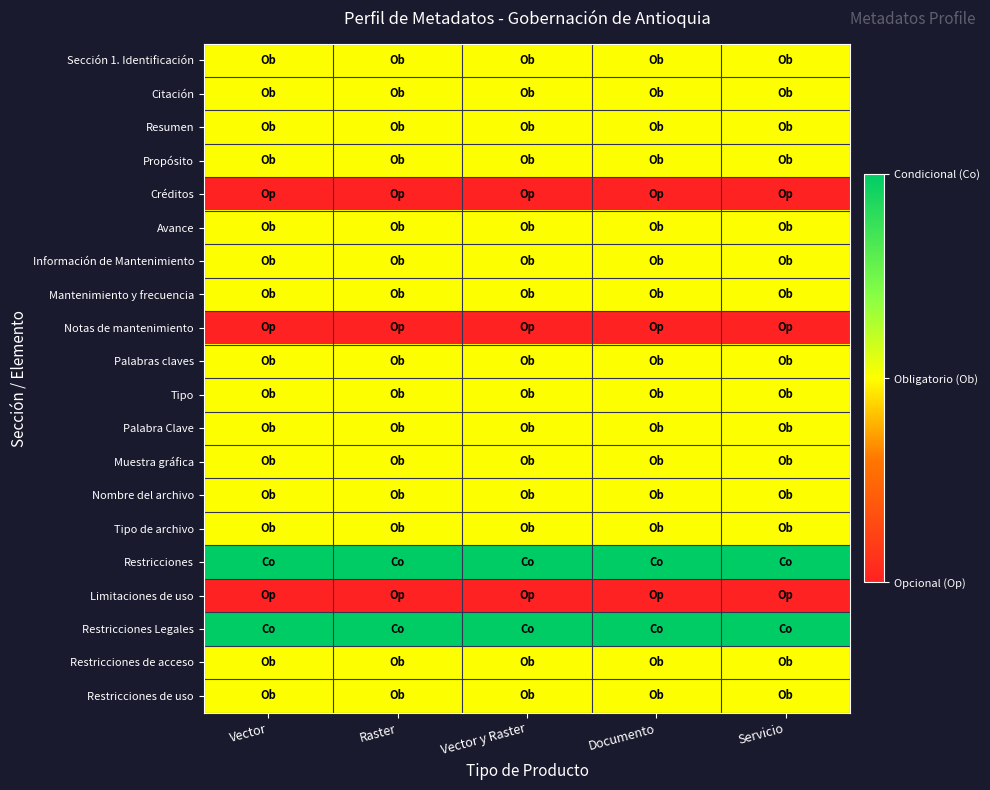

Rank the series at Raster from lowest to highest value.

Créditos, Notas de mantenimiento, Limitaciones de uso, Sección 1. Identificación, Citación, Resumen, Propósito, Avance, Información de Mantenimiento, Mantenimiento y frecuencia, Palabras claves, Tipo, Palabra Clave, Muestra gráfica, Nombre del archivo, Tipo de archivo, Restricciones de acceso, Restricciones de uso, Restricciones, Restricciones Legales